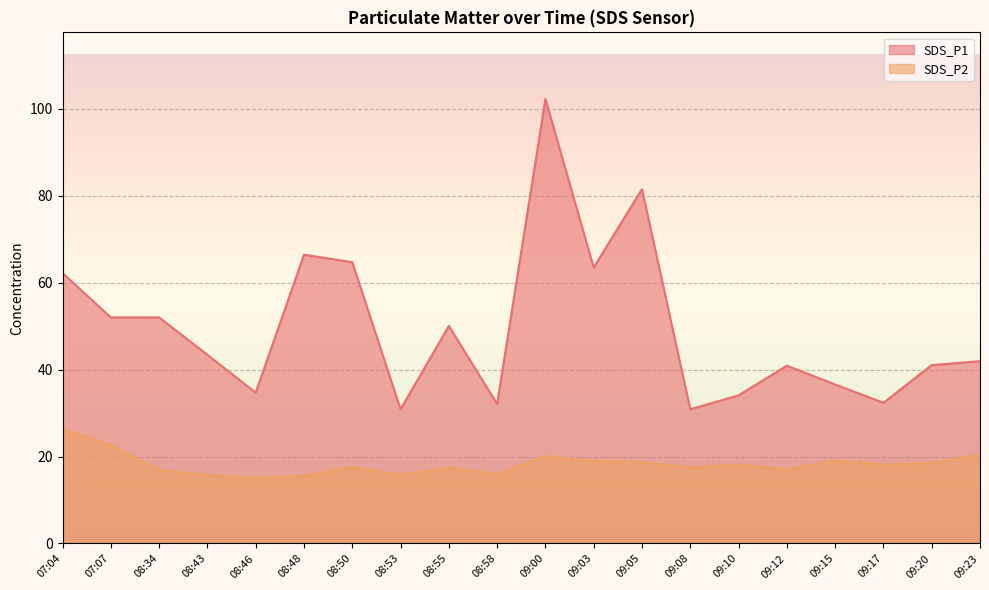

What is the sum of all SDS_P2 line values?

365.9